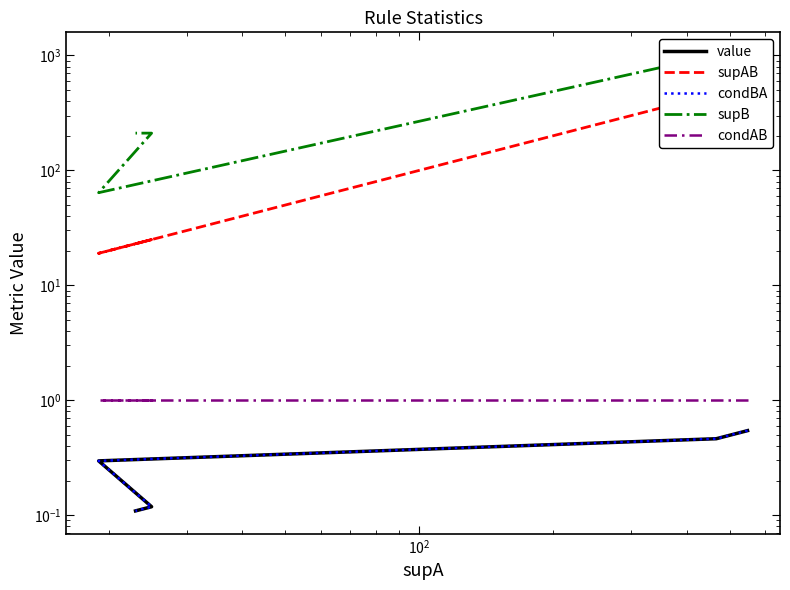

What are all the series names shown in the legend?

value, supAB, condBA, supB, condAB